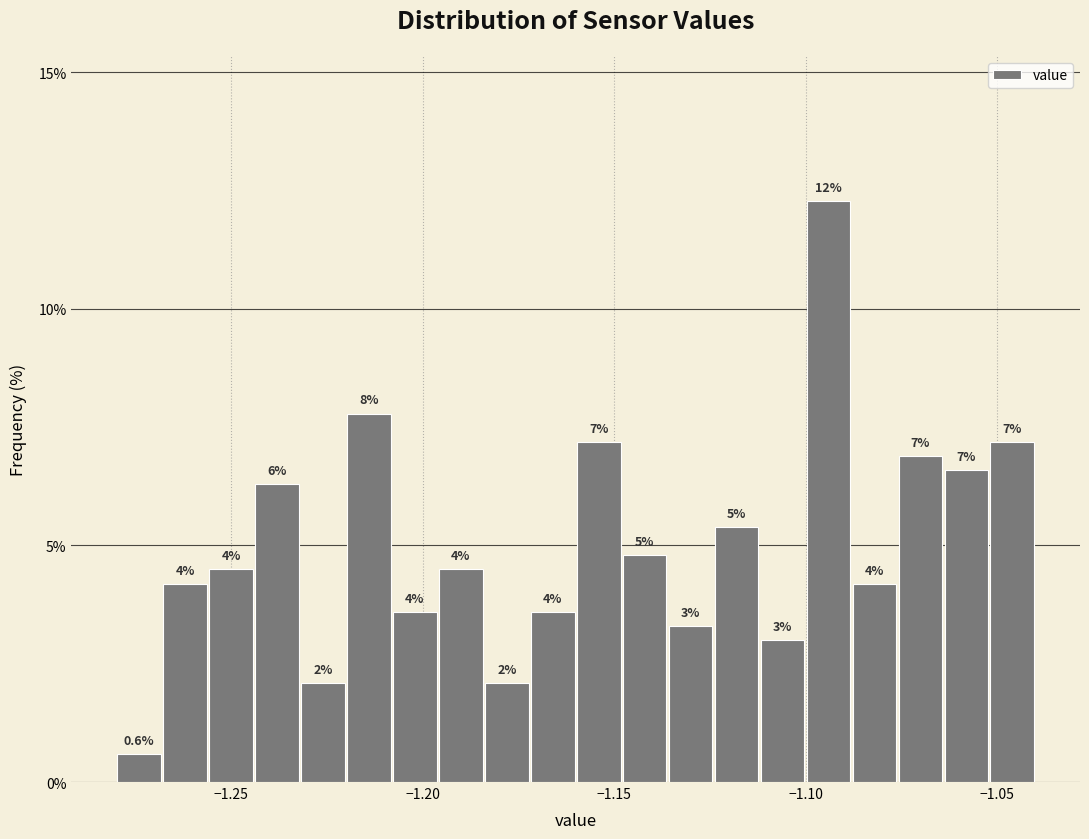

Read against the x-axis, roughly where is the centre of the tallest bar?

-1.095